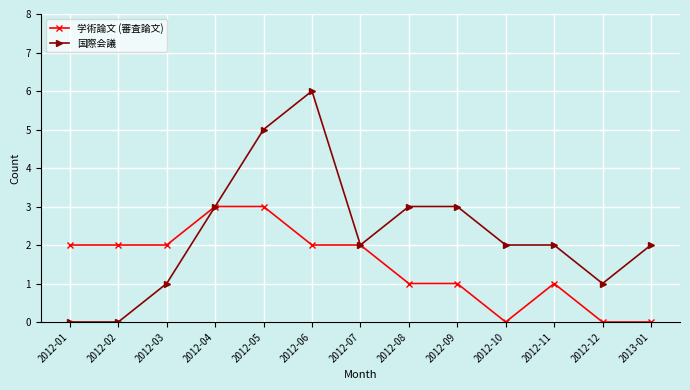

Which label corresponds to the largest value in the chart?

2012-06